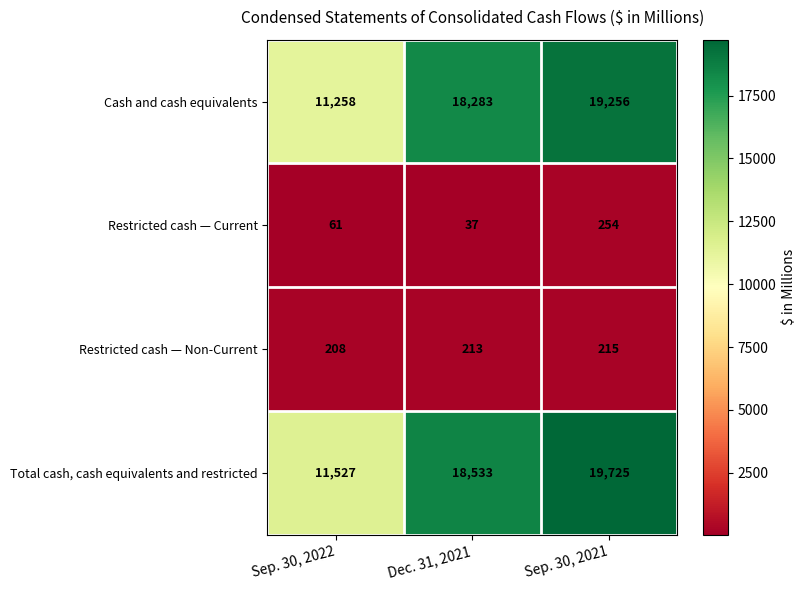

List the series in order of their peak value, lowest first.

Restricted cash — Non-Current, Restricted cash — Current, Cash and cash equivalents, Total cash, cash equivalents and restricted